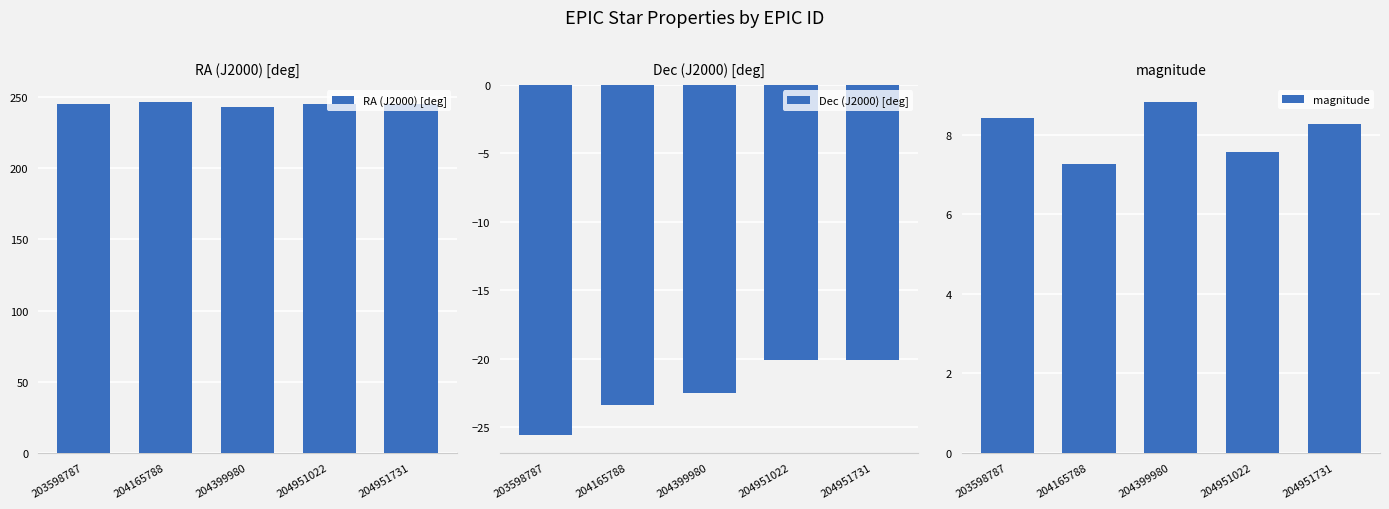

Rank the series at 203598787 from highest to lowest value.

RA (J2000) [deg], magnitude, Dec (J2000) [deg]